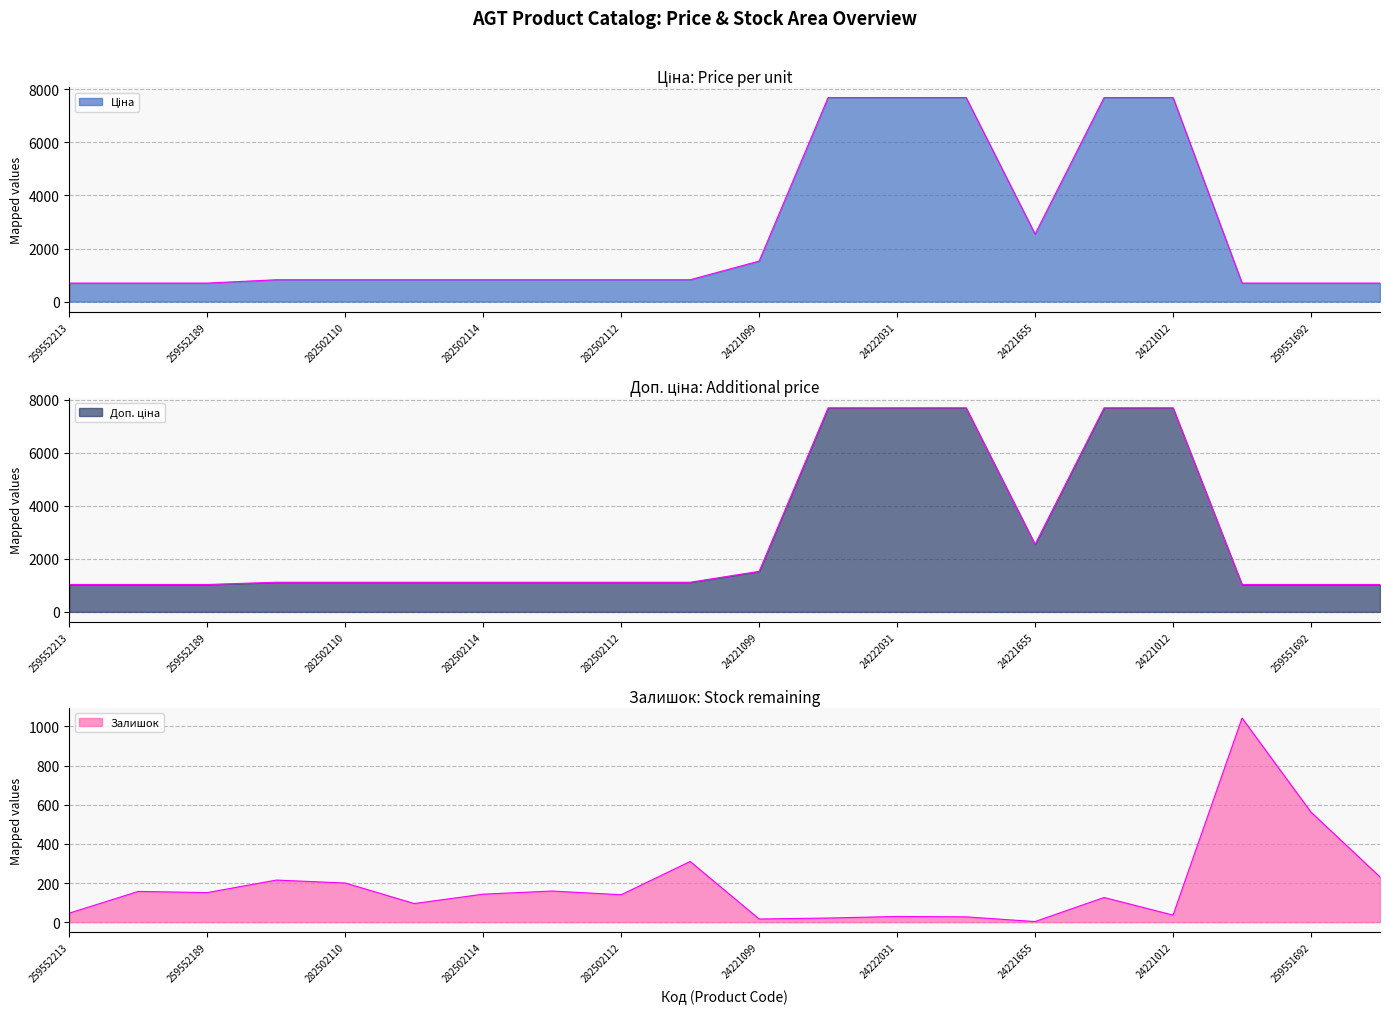

At which category does Ціна reach its first local valley?

24221655